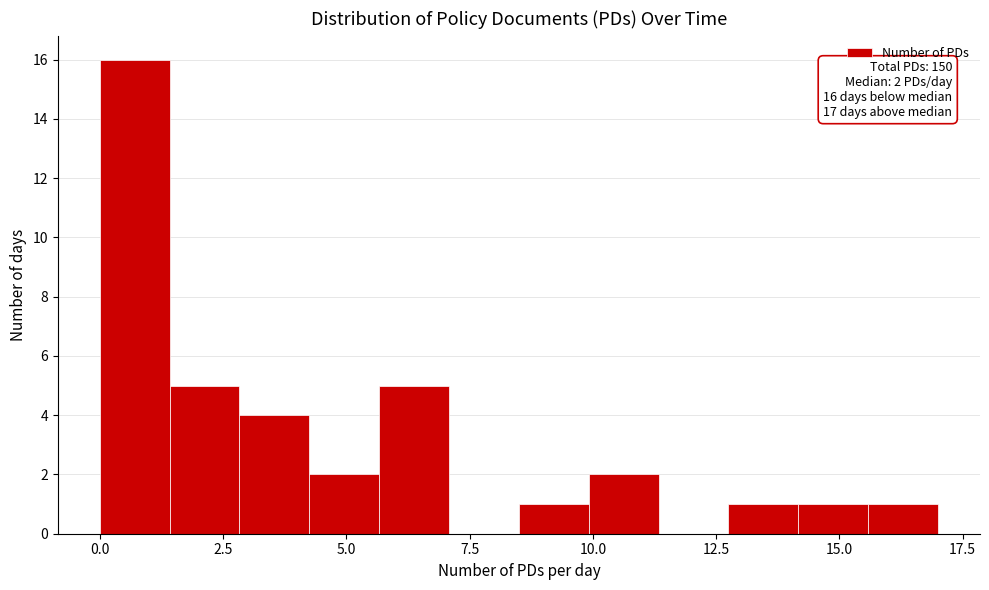

Around what value on the x-axis is the tallest bar? Give the approximate position of its centre, as read against the axis.

0.5